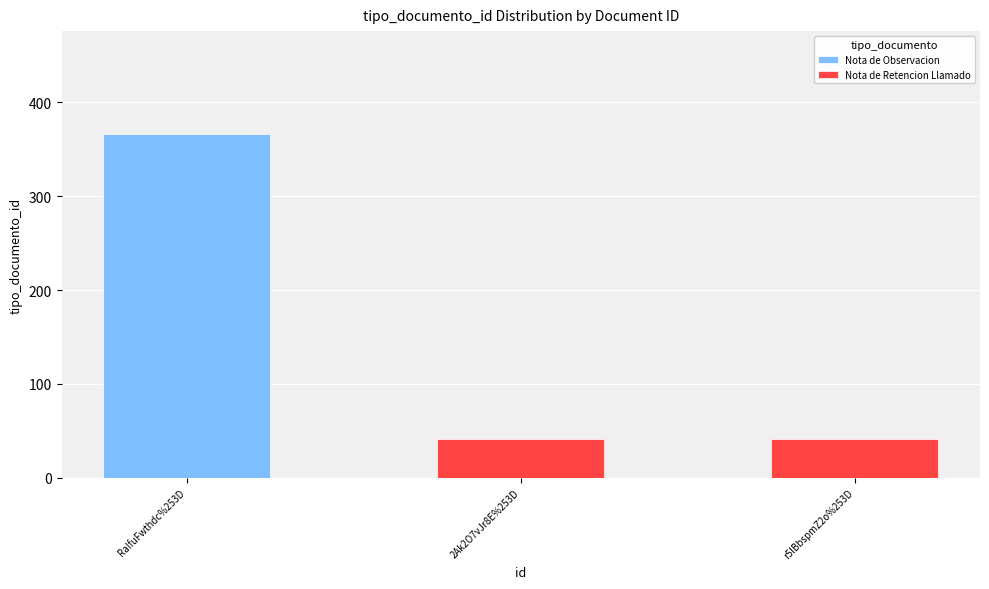

Does the chart contain any negative values?

No